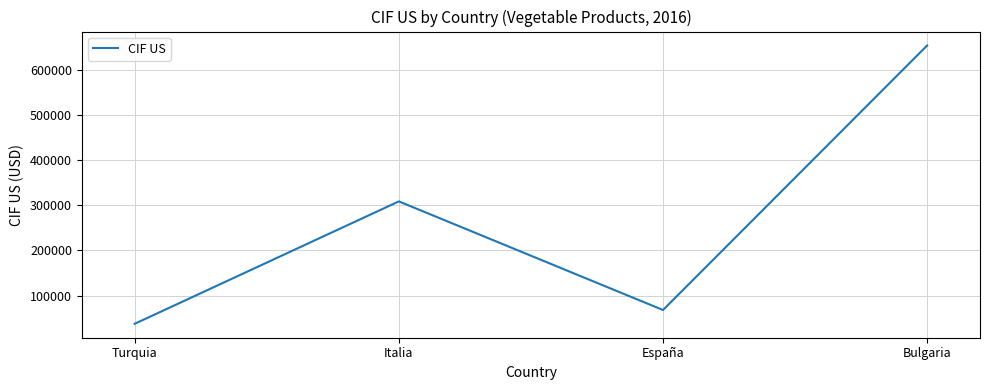

What value does the data have at Turquia?

37483.3